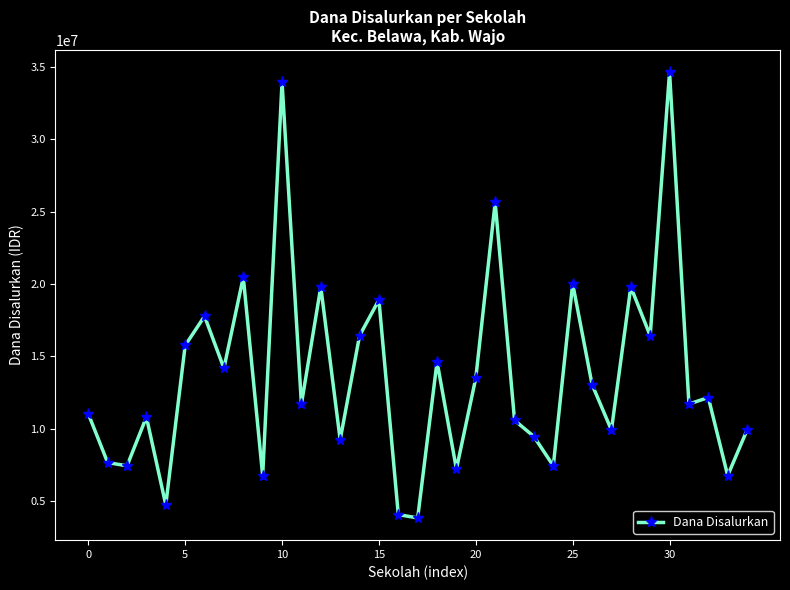

What is the difference between the maximum and second lowest values?

30600000